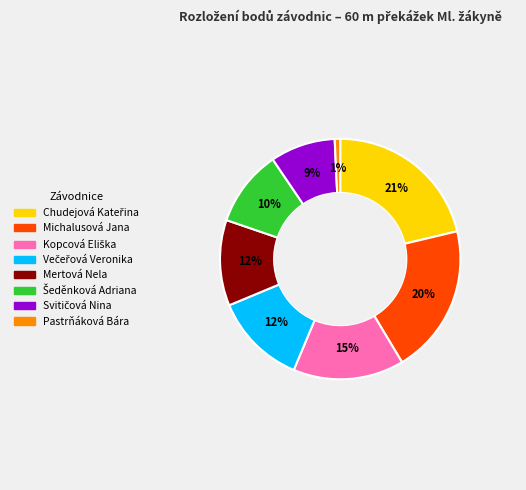

Count the number of slices in the pie.

8